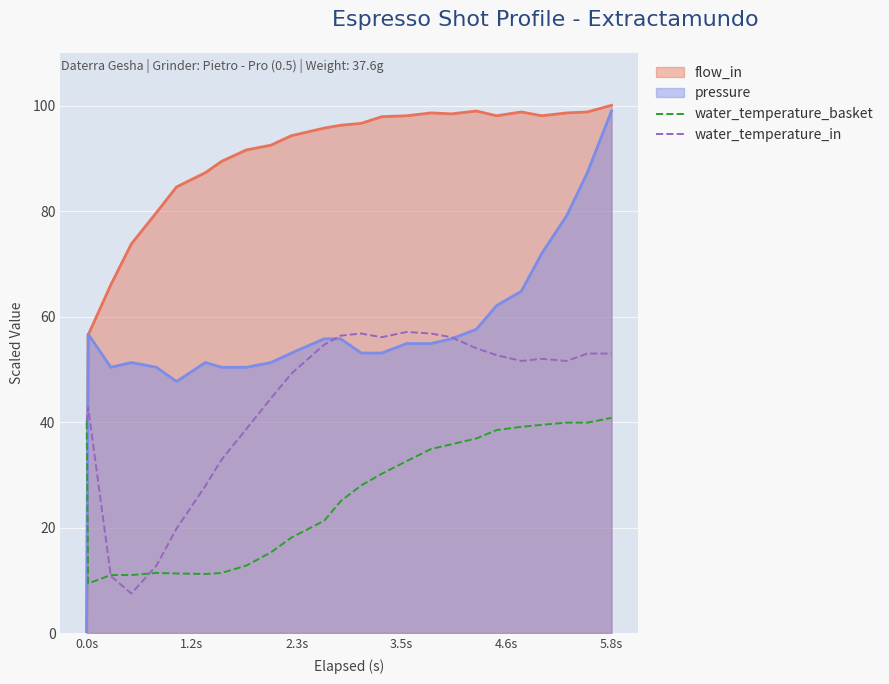

How many lines are shown in the chart?

4